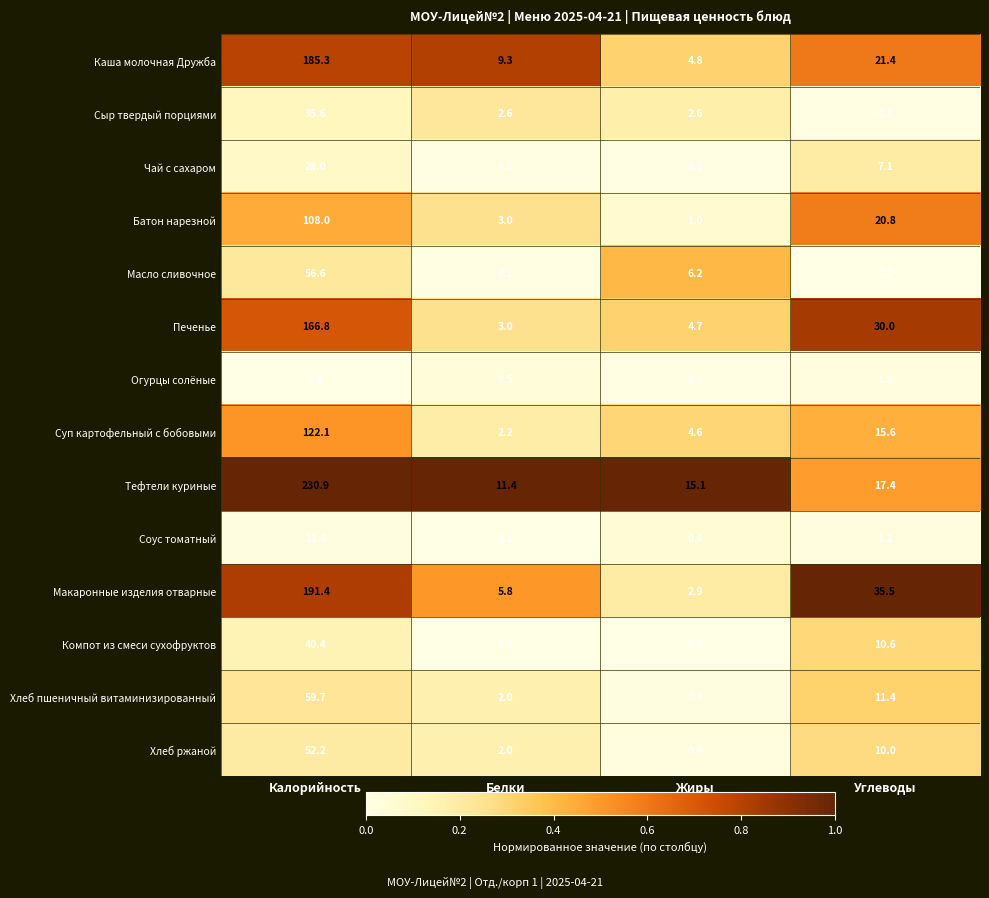

Rank the series by their maximum value, from lowest to highest.

Огурцы солёные, Соус томатный, Чай с сахаром, Сыр твердый порциями, Компот из смеси сухофруктов, Хлеб ржаной, Масло сливочное, Хлеб пшеничный витаминизированный, Батон нарезной, Суп картофельный с бобовыми, Печенье, Каша молочная Дружба, Макаронные изделия отварные, Тефтели куриные